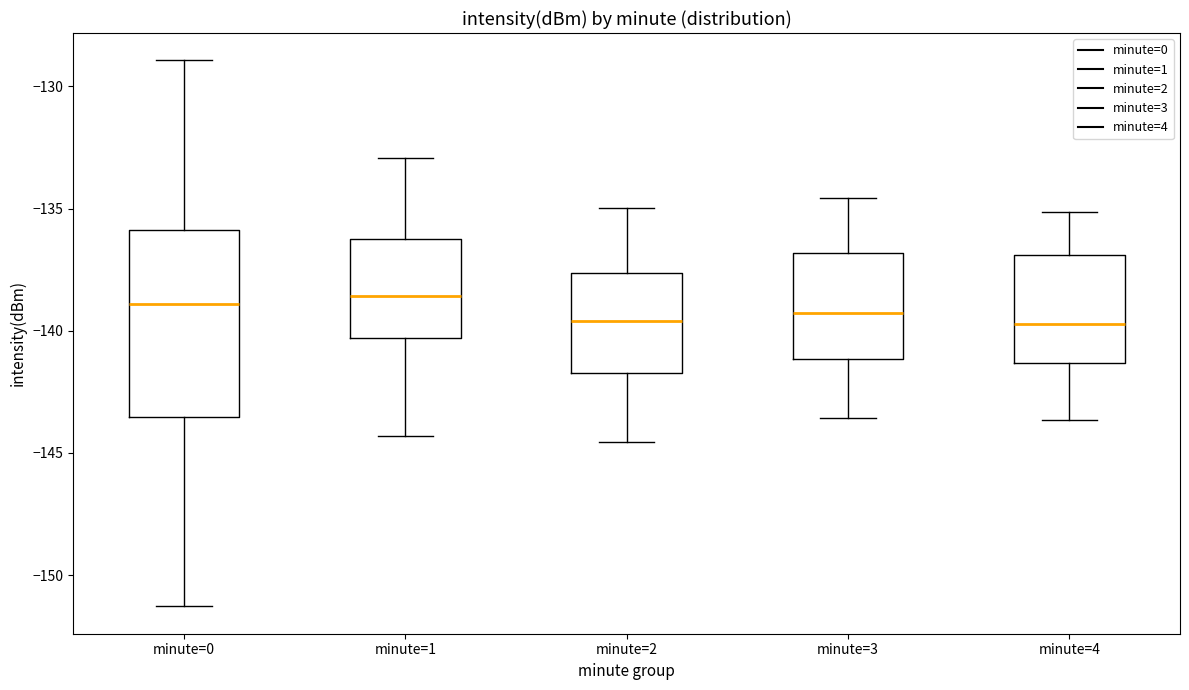

Reading left to right, read every box against the y-axis: the position of its median line, the range the box covers, and the ends of its whiskers. The values are not printed on the chart, so give them approximately, as read against the axis.

minute=0: median -139.0, box -143.5 to -136.0, whiskers -151.5 to -129.0
minute=1: median -138.5, box -140.5 to -136.5, whiskers -144.5 to -133.0
minute=2: median -139.5, box -141.5 to -137.5, whiskers -144.5 to -135.0
minute=3: median -139.5, box -141.0 to -137.0, whiskers -143.5 to -134.5
minute=4: median -139.5, box -141.5 to -137.0, whiskers -143.5 to -135.0